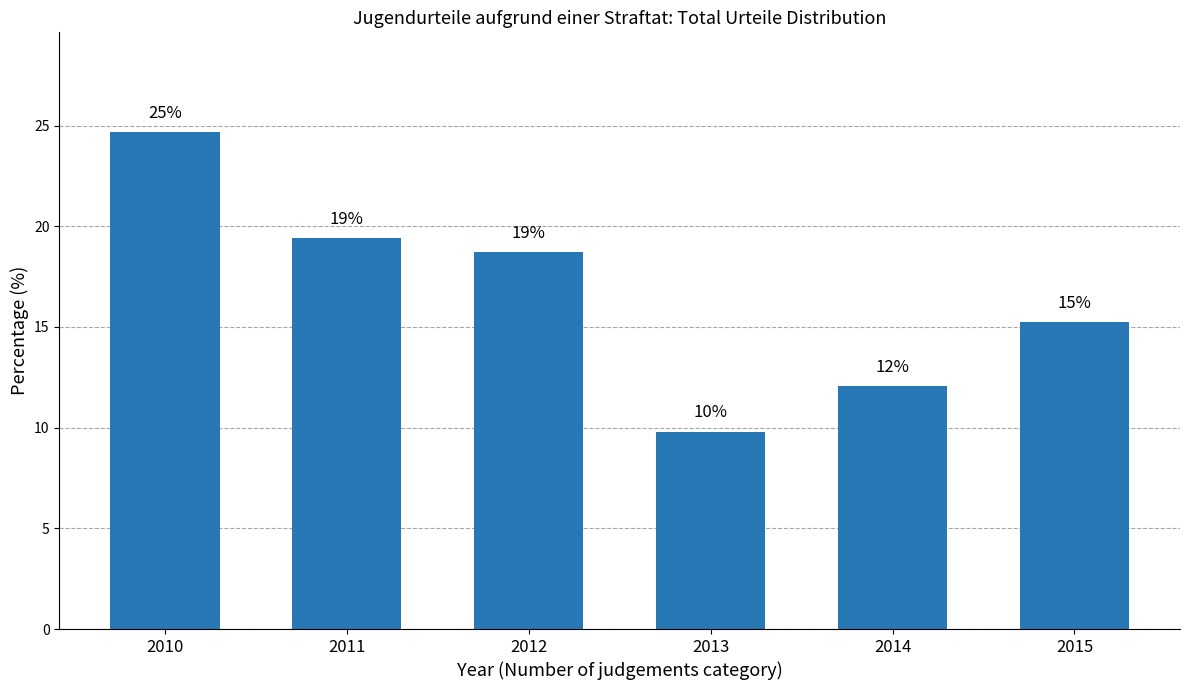

Reading left to right, list all the values displayed in this chart.

2010=24.7	2011=19.4	2012=18.7	2013=9.8	2014=12.1	2015=15.2